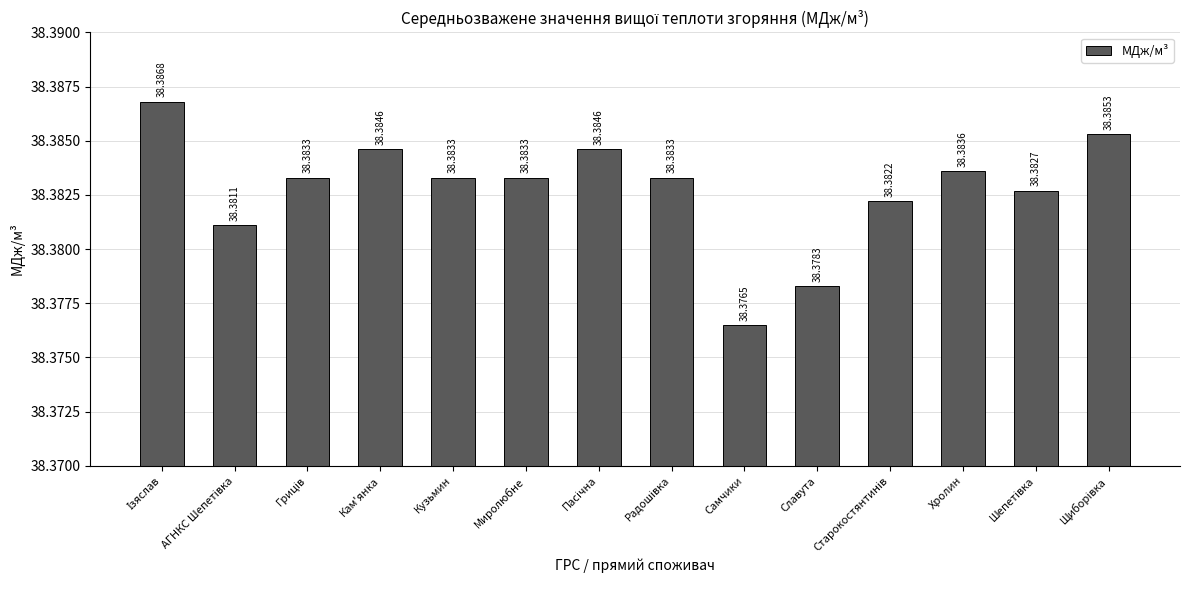

Does the chart contain stacked bars?

No